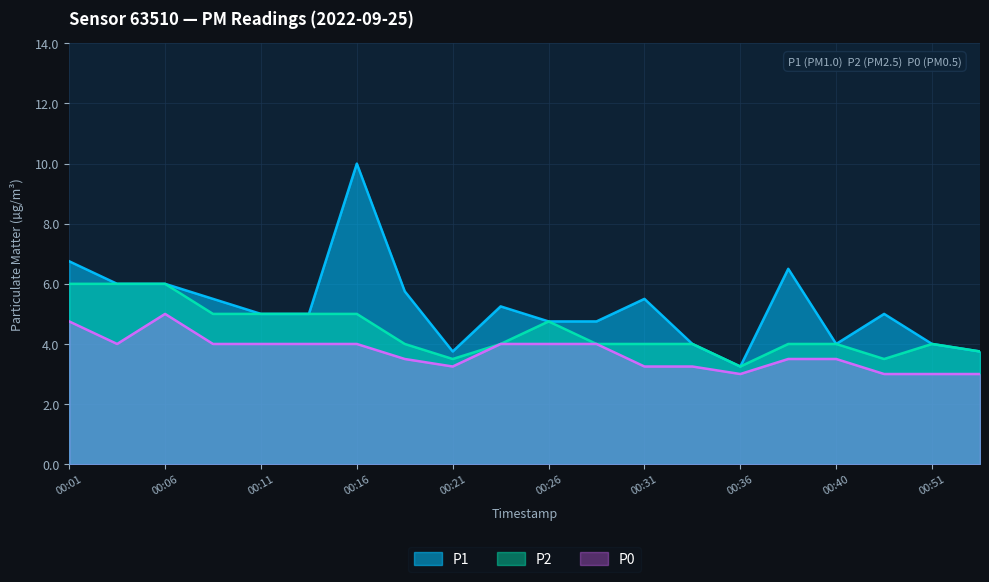

True or false: P0 has more than 2 interior local peaks.

False